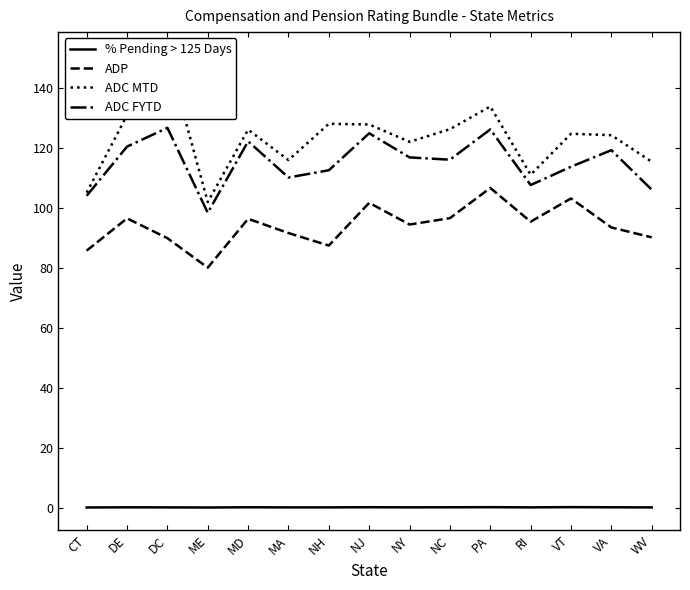

List the series in order of their peak value, highest first.

ADC MTD, ADC FYTD, ADP, % Pending > 125 Days